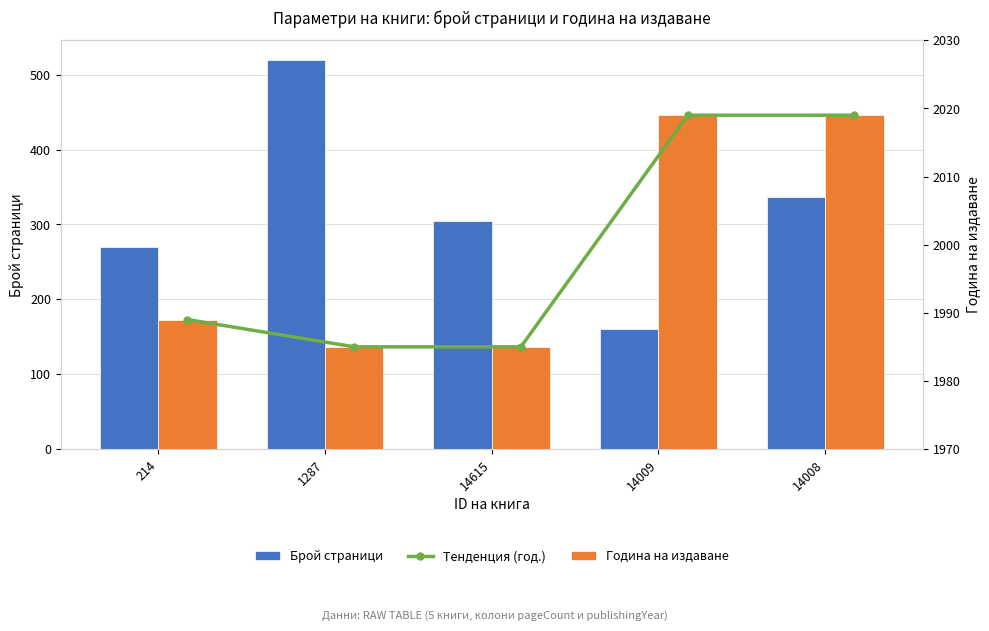

Reading left to right, transcribe all the data shown in this chart.

Брой страници: 270	520	304	160	336
Тенденция (год.): 1989	1985	1985	2019	2019
Година на издаване: 1989	1985	1985	2019	2019